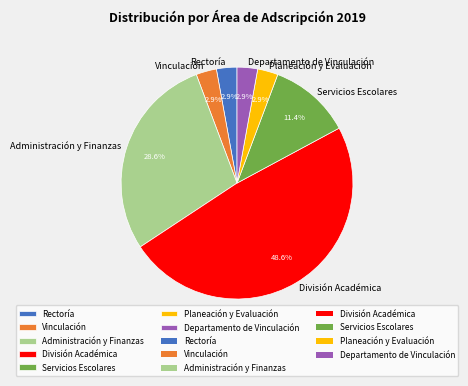

To the nearest percent, what portion does Departamento de Vinculación represent?

3%